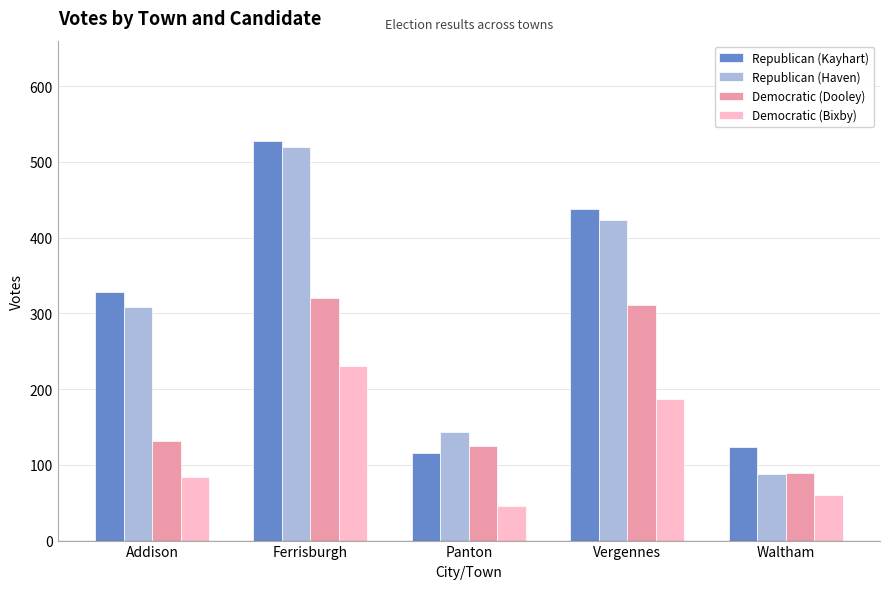

What is the sum of the Democratic (Dooley) values at Addison and Waltham?

220